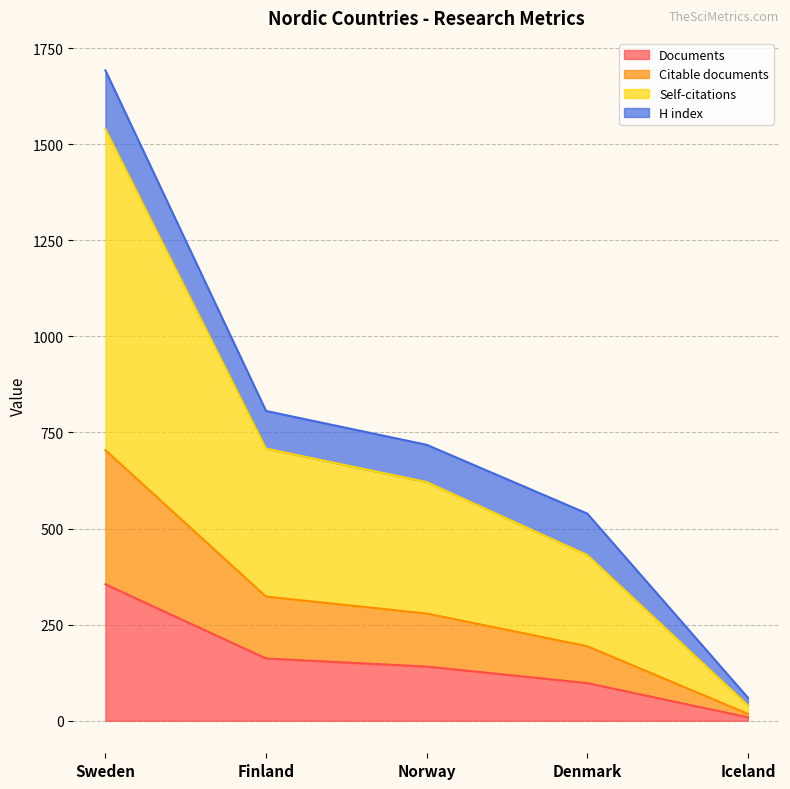

The value of Documents at Finland is 162. True or false?

True